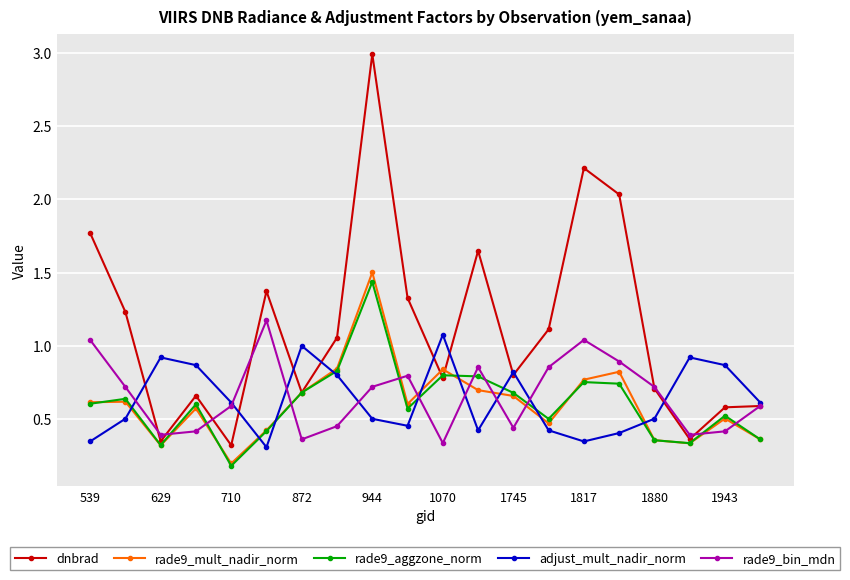

List the series in order of their peak value, highest first.

dnbrad, rade9_mult_nadir_norm, rade9_aggzone_norm, rade9_bin_mdn, adjust_mult_nadir_norm